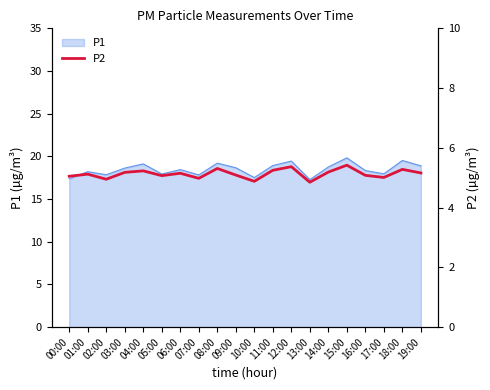

What is the label of the 5th point from the left?

04:00